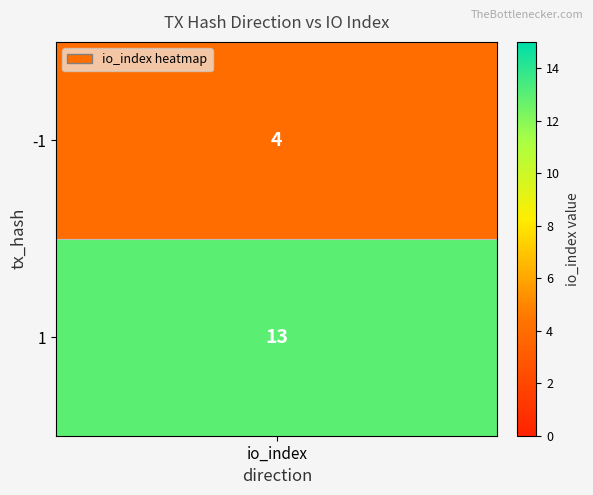

Where is the data nearest to the value 8?

-1